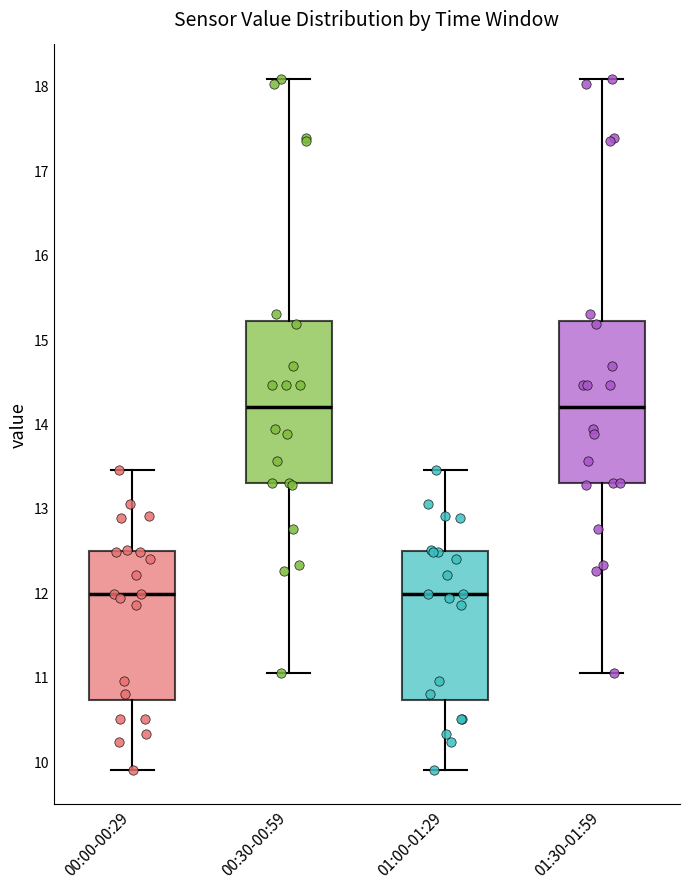

Reading left to right, read every box against the y-axis: the position of its median line, the range the box covers, and the ends of its whiskers. The values are not printed on the chart, so give them approximately, as read against the axis.

00:00-00:29: median 12.0, box 10.7 to 12.5, whiskers 9.9 to 13.5
00:30-00:59: median 14.2, box 13.3 to 15.2, whiskers 11.1 to 18.1
01:00-01:29: median 12.0, box 10.7 to 12.5, whiskers 9.9 to 13.5
01:30-01:59: median 14.2, box 13.3 to 15.2, whiskers 11.1 to 18.1